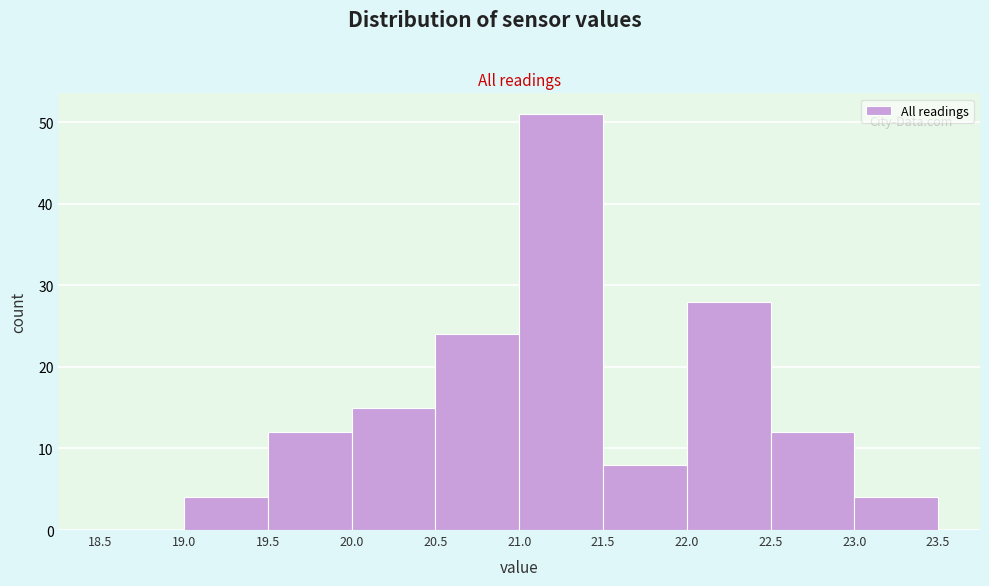

Over which range of the x-axis is the bar tallest?

21.0 to 21.5